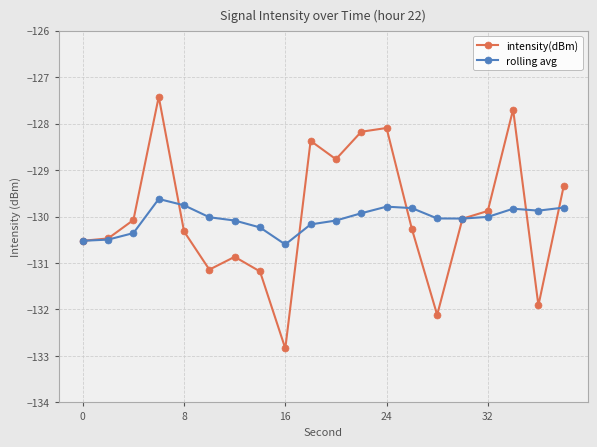

How many interior local peaks does the intensity(dBm) series have?

5